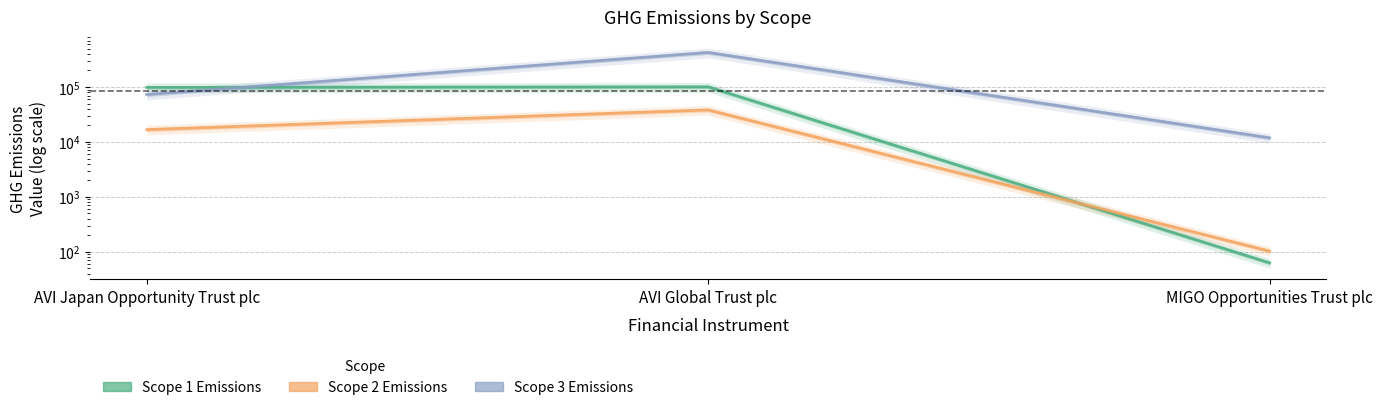

Which has a higher value, MIGO Opportunities Trust plc or AVI Global Trust plc?

AVI Global Trust plc